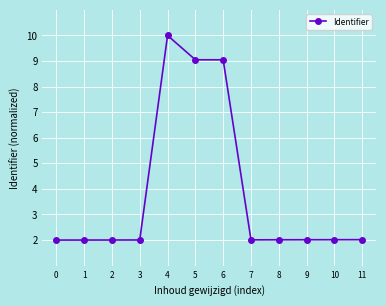

The chart shows a value of 2.0 at 1. True or false?

True